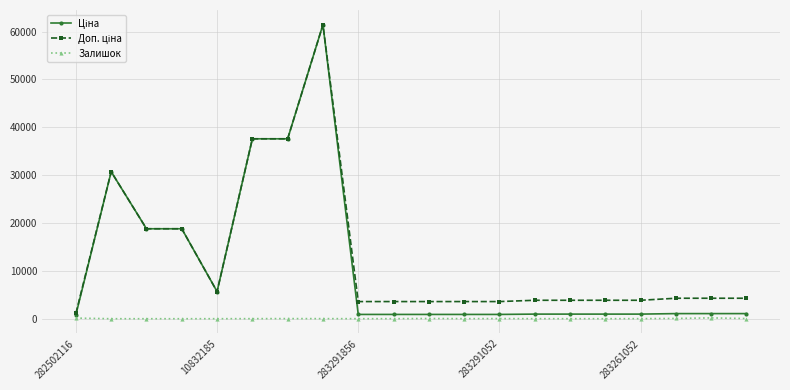

At how many categories does at least one series exceed 12030?

6